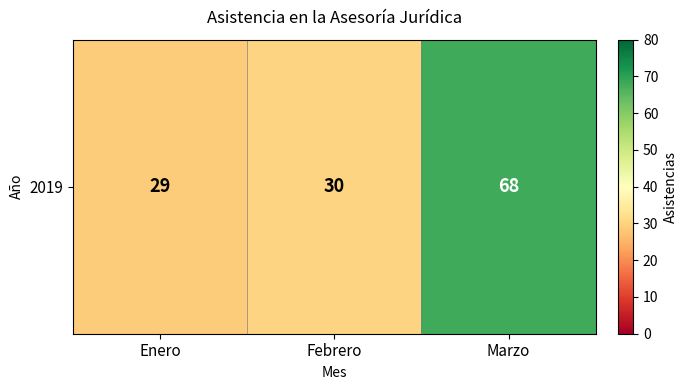

What is the smallest value displayed?

29